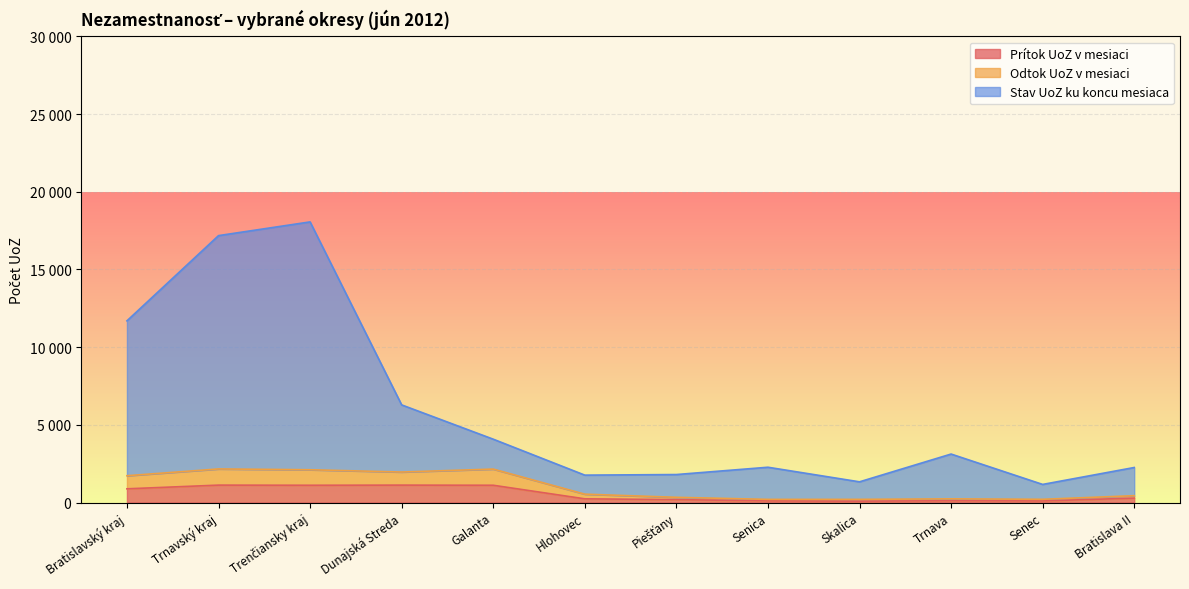

Which series has the largest range (max minus min)?

Stav UoZ ku koncu mesiaca